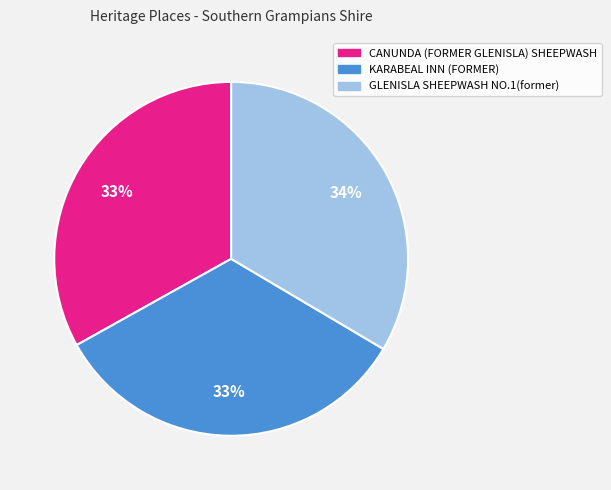

How many slices are in this pie chart?

3